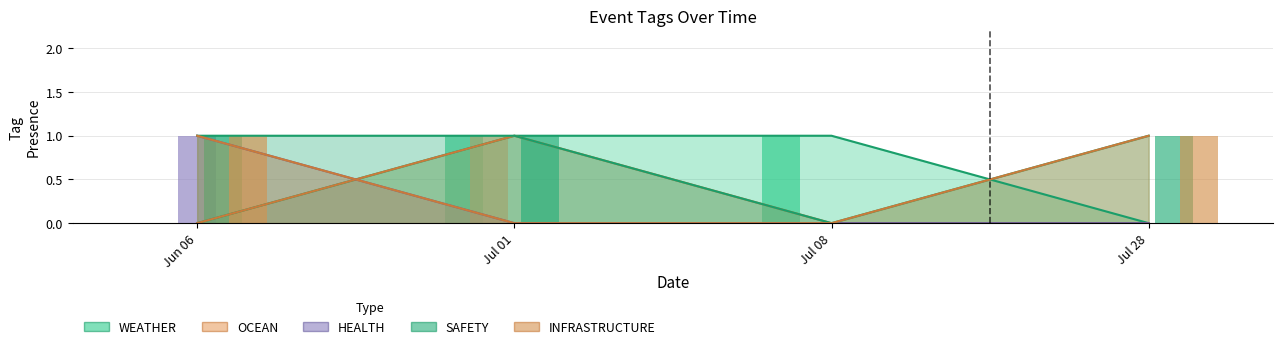

Count the OCEAN values in the range 0 to 1.

4